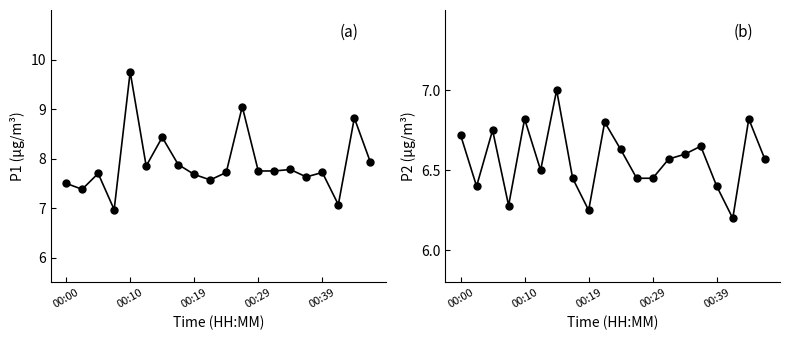

True or false: P1 and P2 intersect in this chart.

False